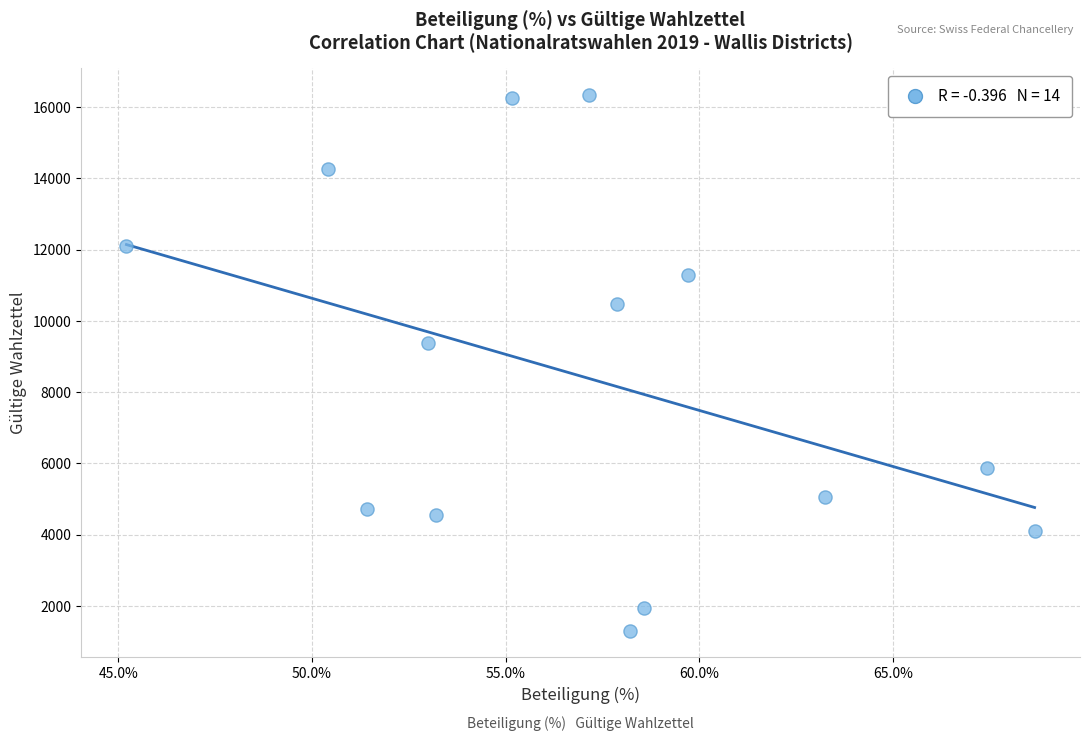

What Y value in the scatter plot is closest to 8824?

9368